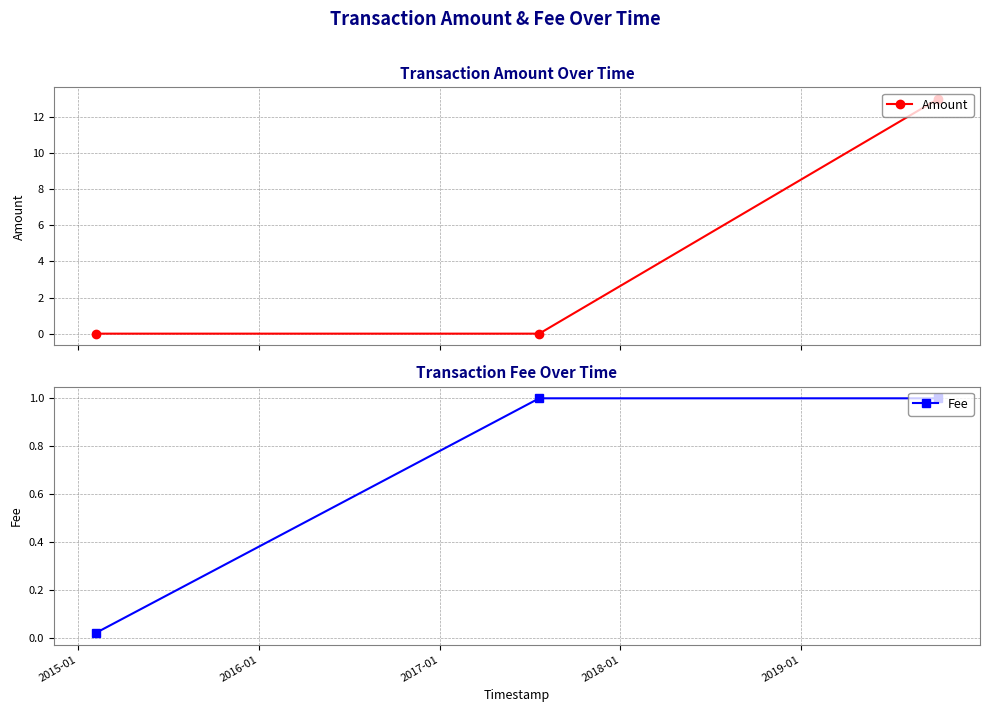

What is the greatest value displayed?

13.0